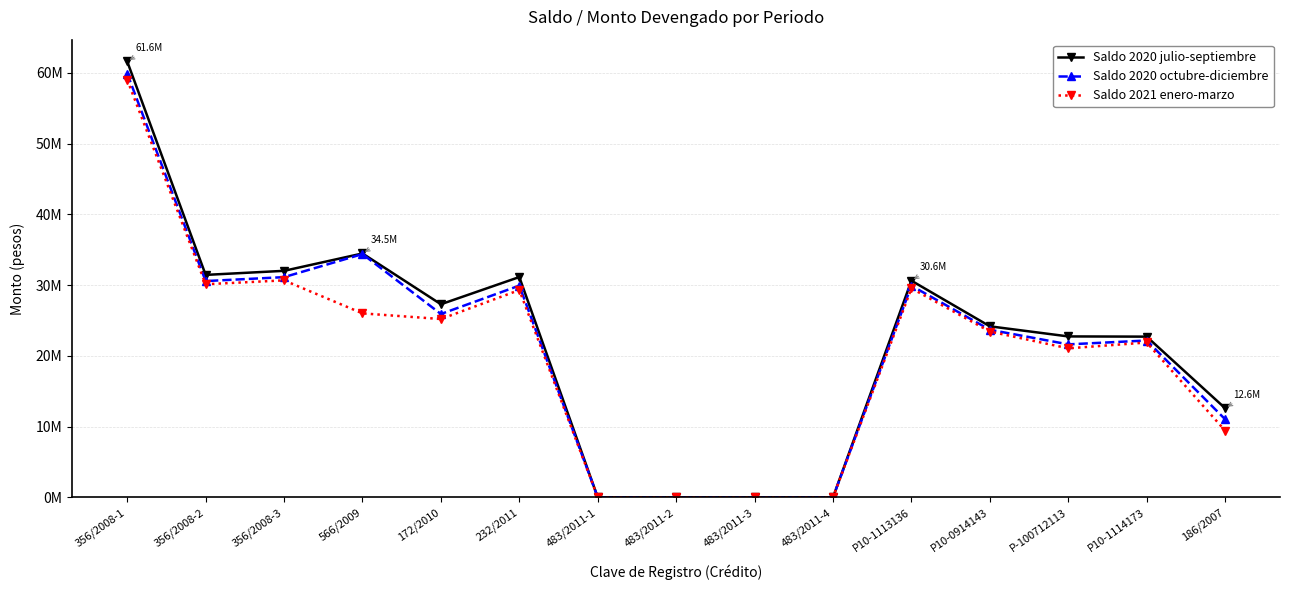

Does the chart have visible grid lines?

Yes